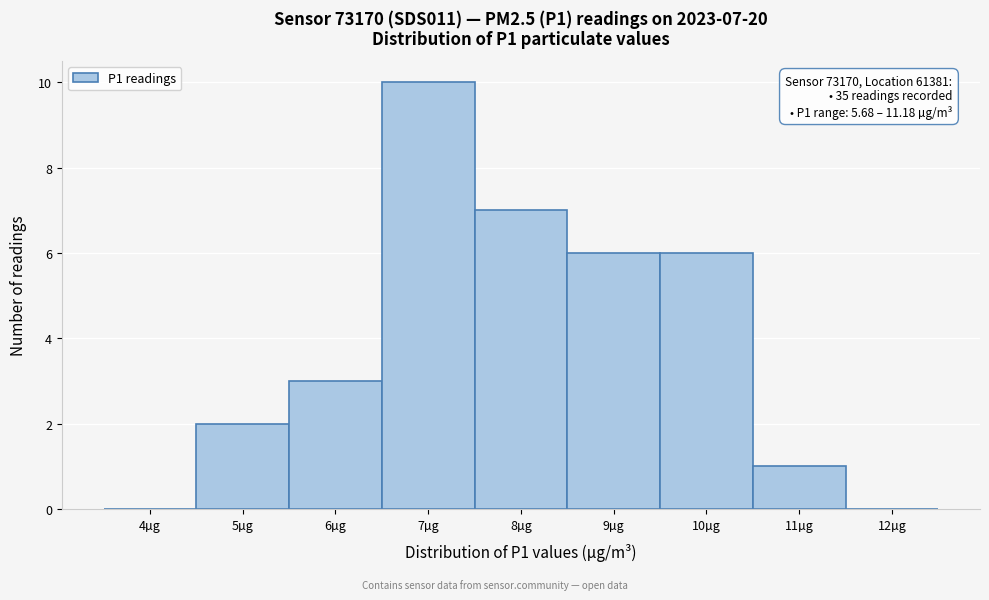

Reading right to left, transcribe all the data shown in this chart.

12µg=0	11µg=1	10µg=6	9µg=6	8µg=7	7µg=10	6µg=3	5µg=2	4µg=0